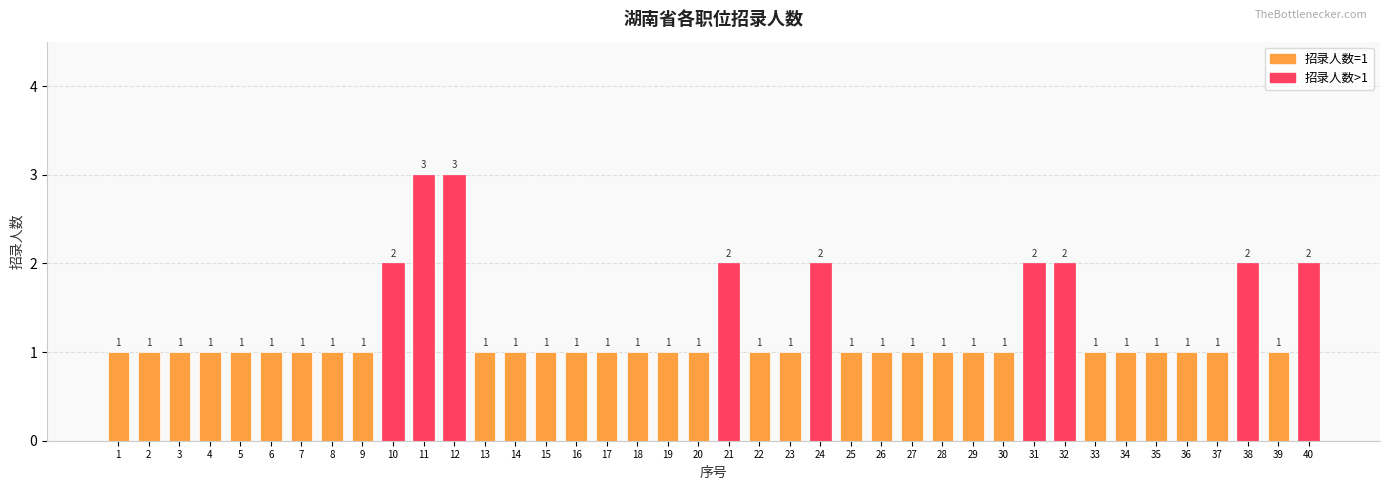

The chart shows a value of 1 at 31. True or false?

False